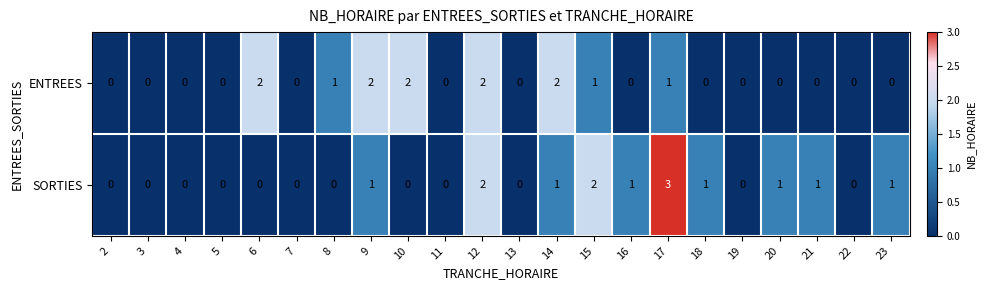

Which series has the largest total across all categories?

SORTIES